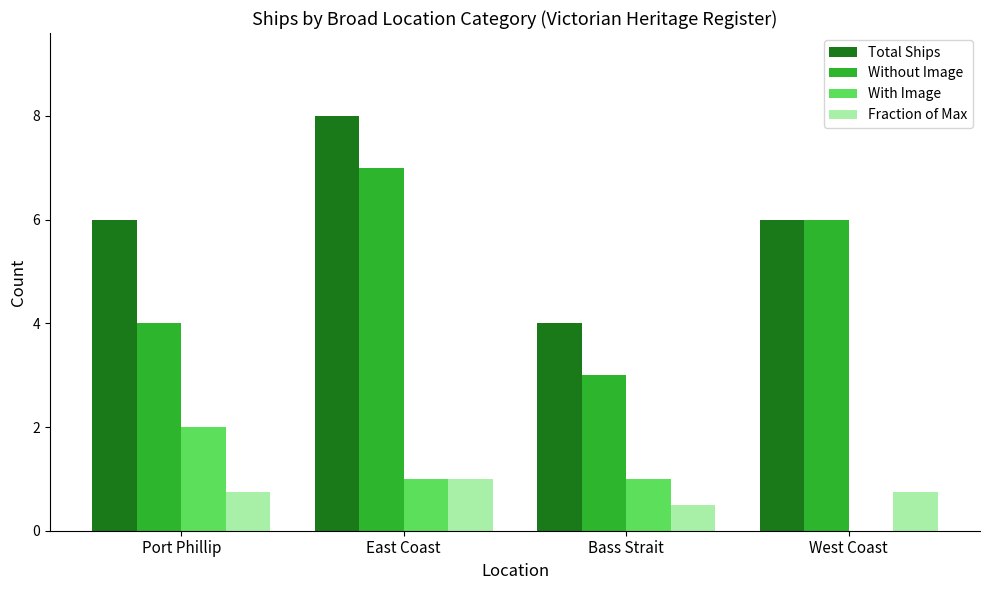

Reading left to right, transcribe all the data shown in this chart.

Total Ships: Port Phillip=6.0	East Coast=8.0	Bass Strait=4.0	West Coast=6.0
Without Image: Port Phillip=4.0	East Coast=7.0	Bass Strait=3.0	West Coast=6.0
With Image: Port Phillip=2.0	East Coast=1.0	Bass Strait=1.0	West Coast=0.0
Fraction of Max: Port Phillip=0.8	East Coast=1.0	Bass Strait=0.5	West Coast=0.8